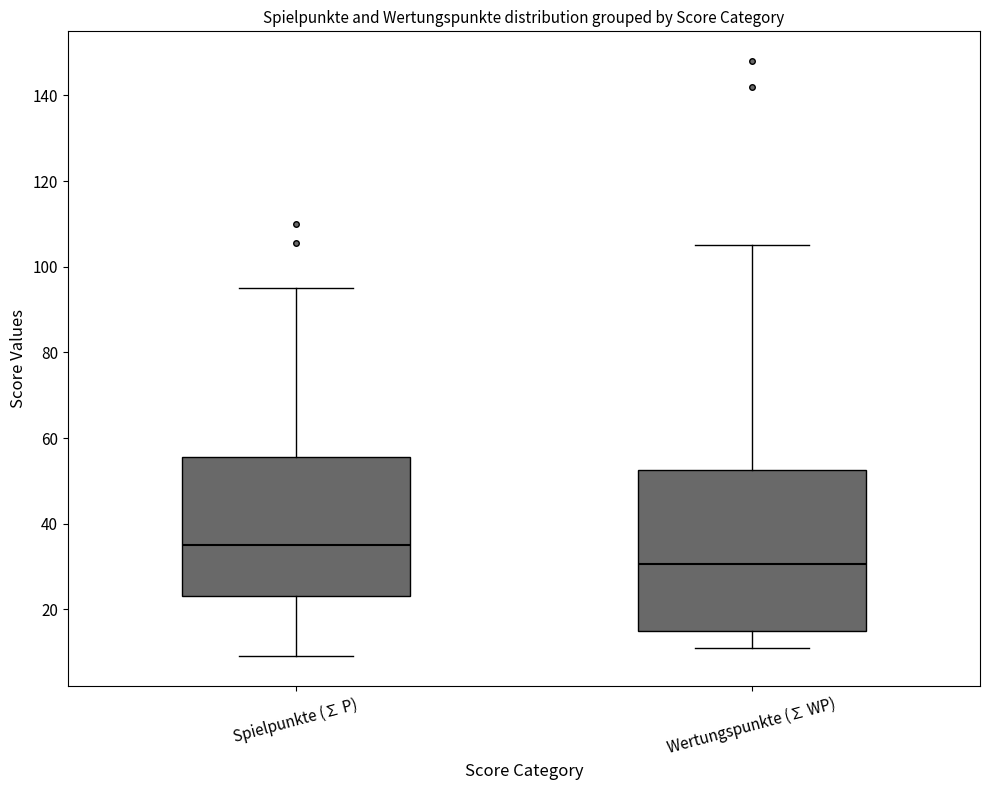

Which box's median line is the lowest?

Wertungspunkte (∑ WP)